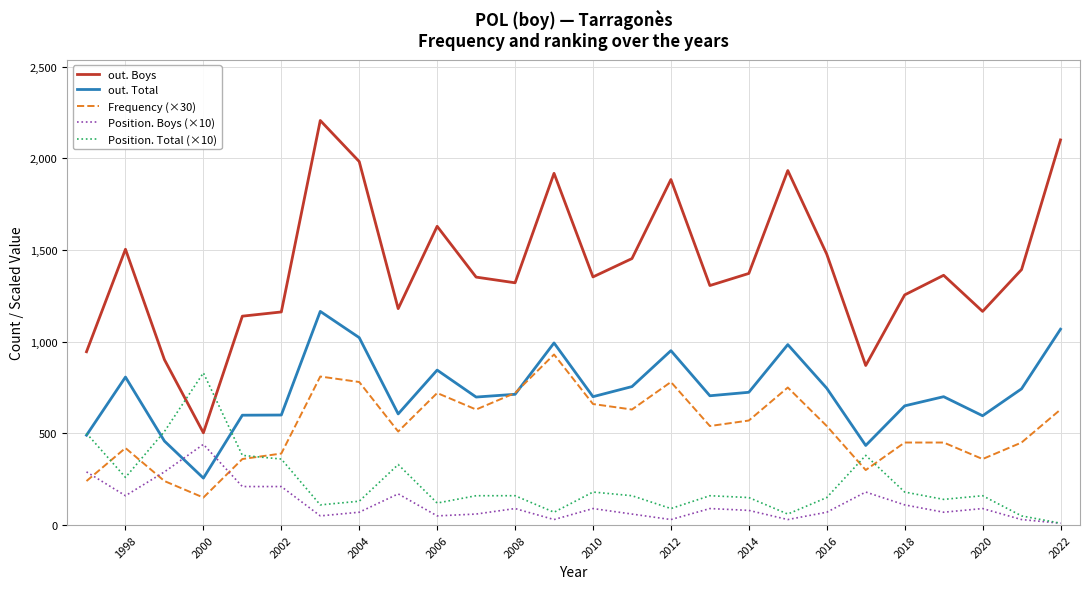

True or false: out. Boys and Position. Total (×10) intersect in this chart.

True